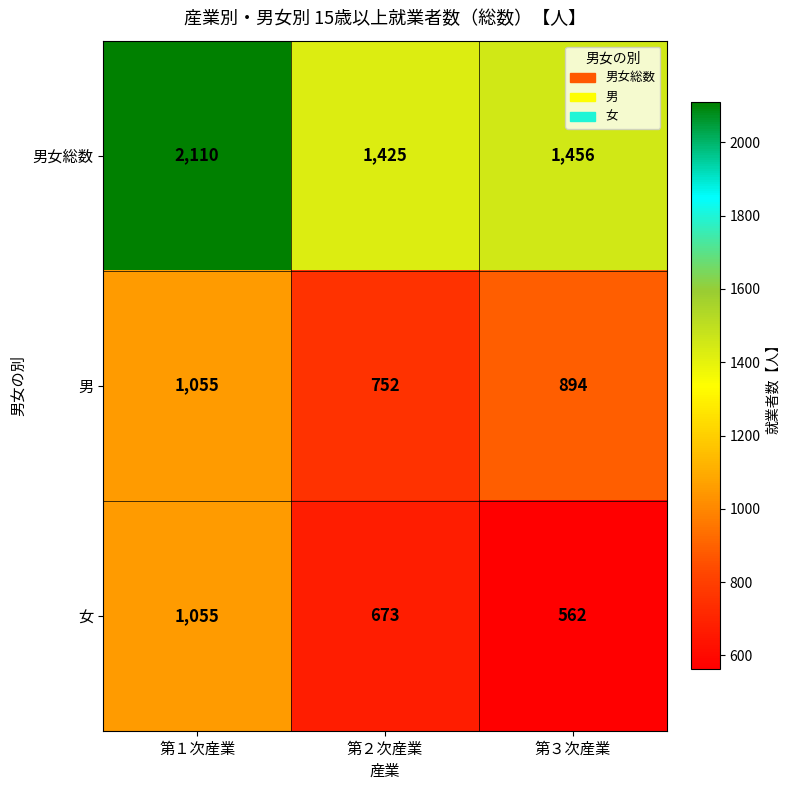

What is the approximate value of 男女総数 at 第１次産業, to the nearest 100?

2100